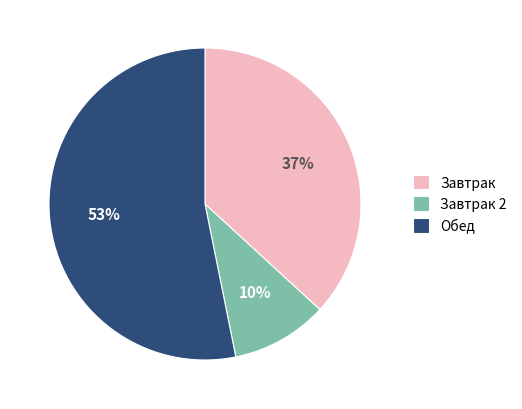

The Обед slice represents 63% of the pie. True or false?

False